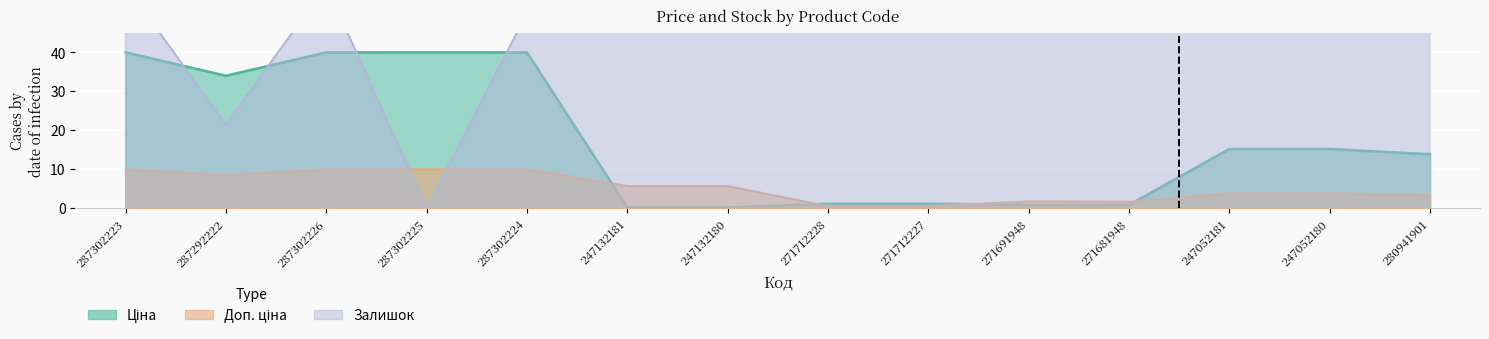

List the labels in order of Доп. ціна value, largest first.

287302223, 287302226, 287302225, 287302224, 287292222, 247132181, 247132180, 247052181, 247052180, 280941901, 271691948, 271681948, 271712228, 271712227